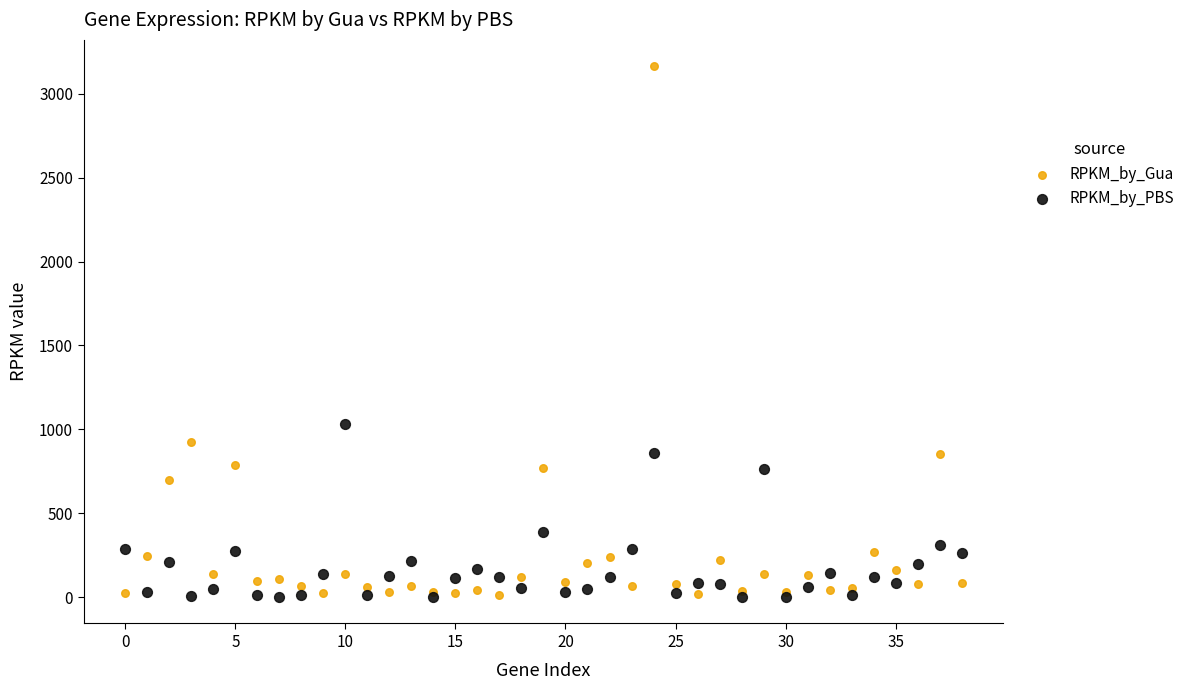

Which series reaches the maximum Y coordinate?

RPKM_by_Gua